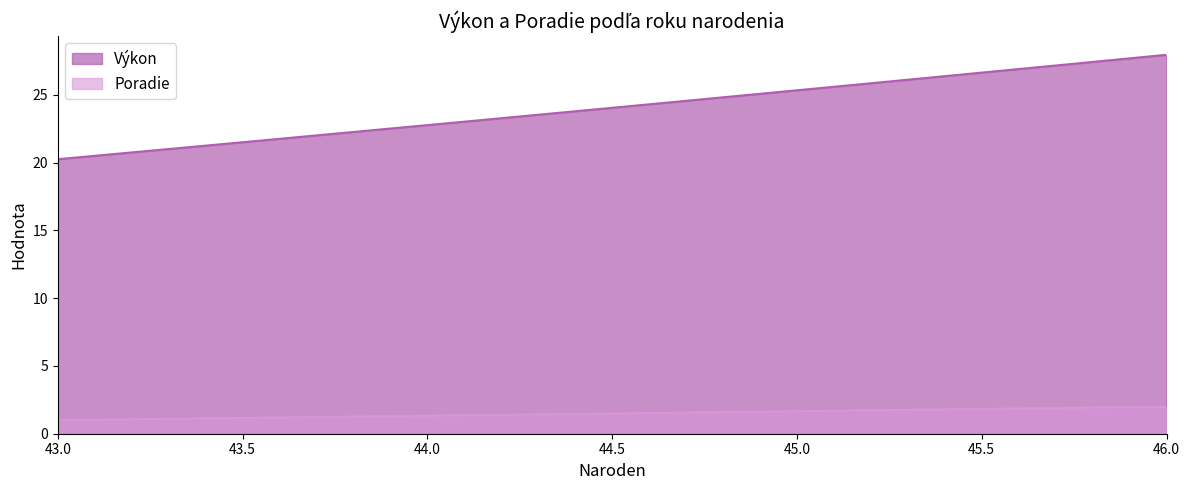

Which category has the highest value in the Poradie series?

46